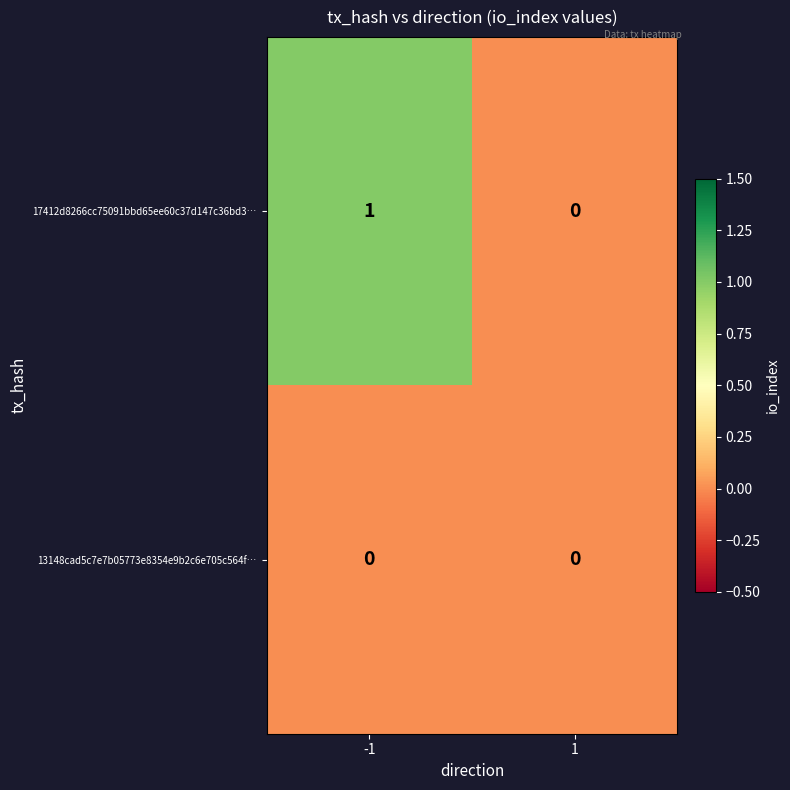

Rank the series by their maximum value, from lowest to highest.

13148cad5c7e7b05773e8354e9b2c6e705c564f…, 17412d8266cc75091bbd65ee60c37d147c36bd3…